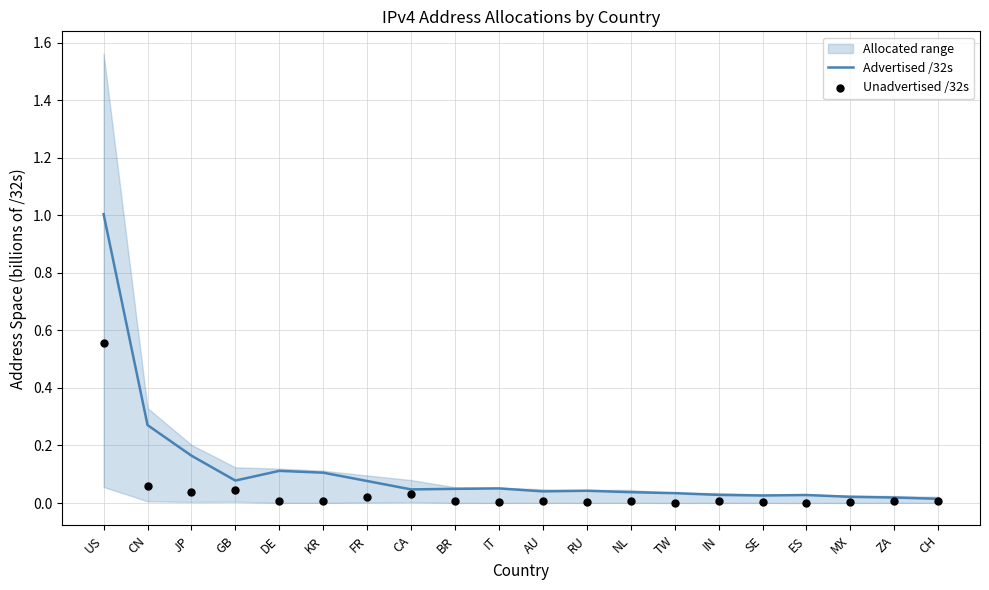

At which label does Advertised /32s reach its peak?

US